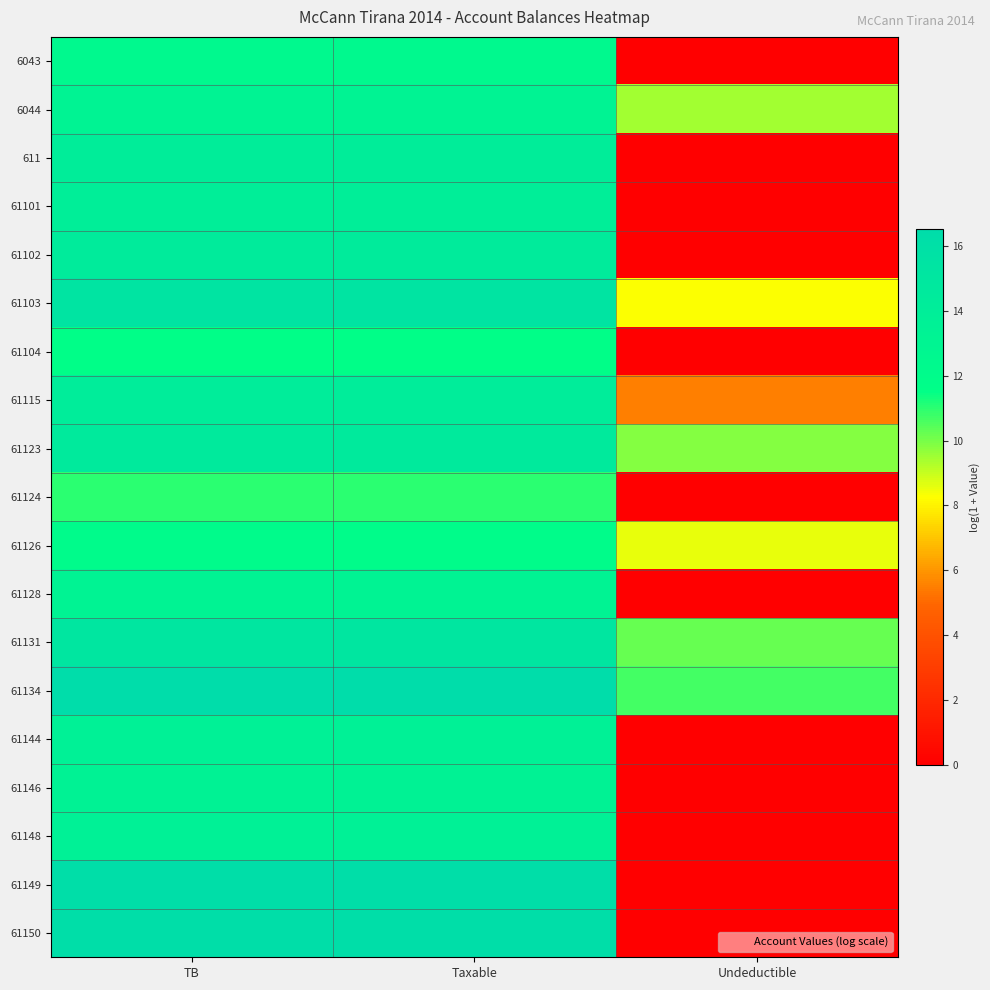

List the series in order of their peak value, lowest first.

61124, 61104, 61126, 6043, 61128, 6044, 61146, 61148, 61144, 61101, 611, 61115, 61102, 61123, 61131, 61103, 61150, 61149, 61134